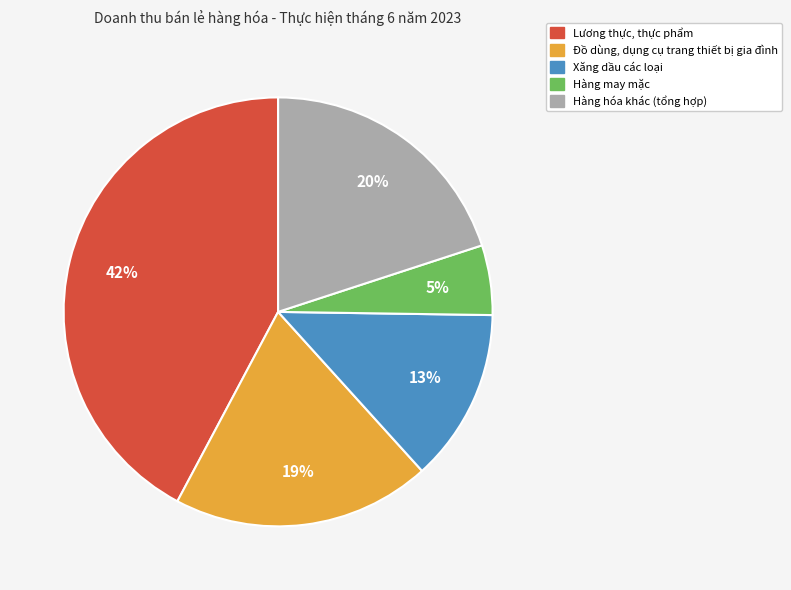

To the nearest percent, what is the difference between the largest and smallest slice percentages?

37%